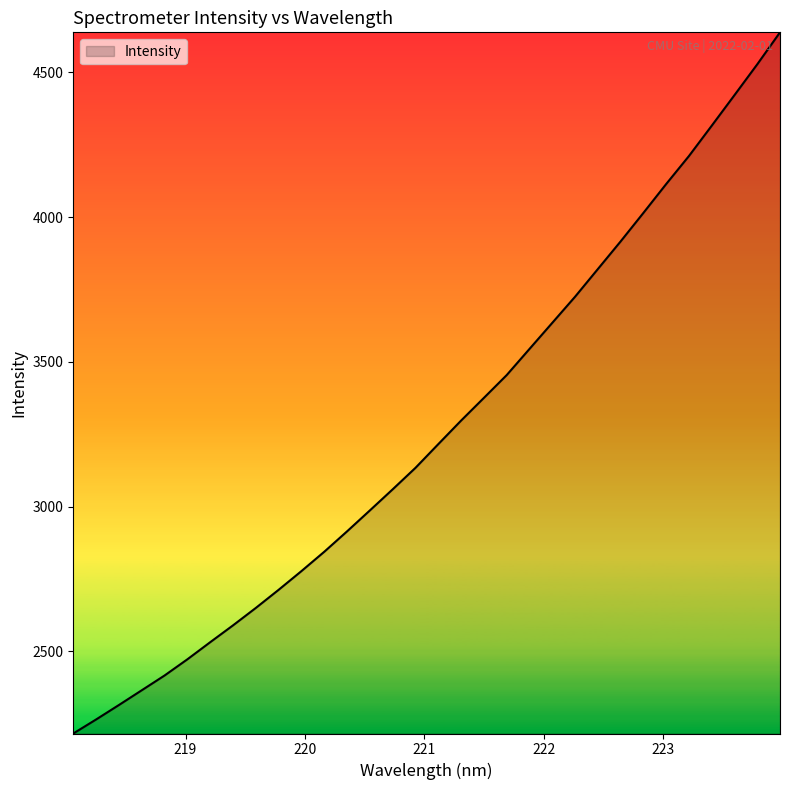

What is the greatest value displayed?

4638.2